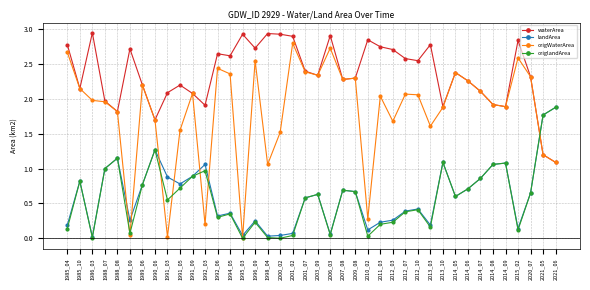

Which series has the widest spread of values?

origWaterArea